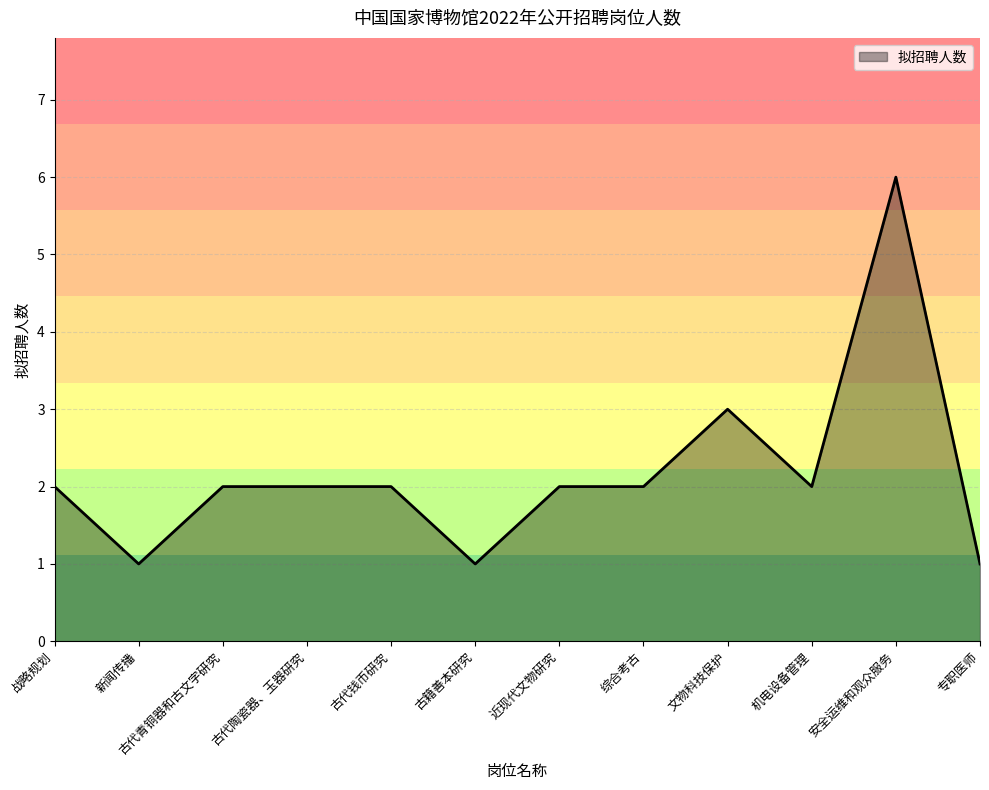

Is it true that the value at 古代陶瓷器、玉器研究 is 3?

False